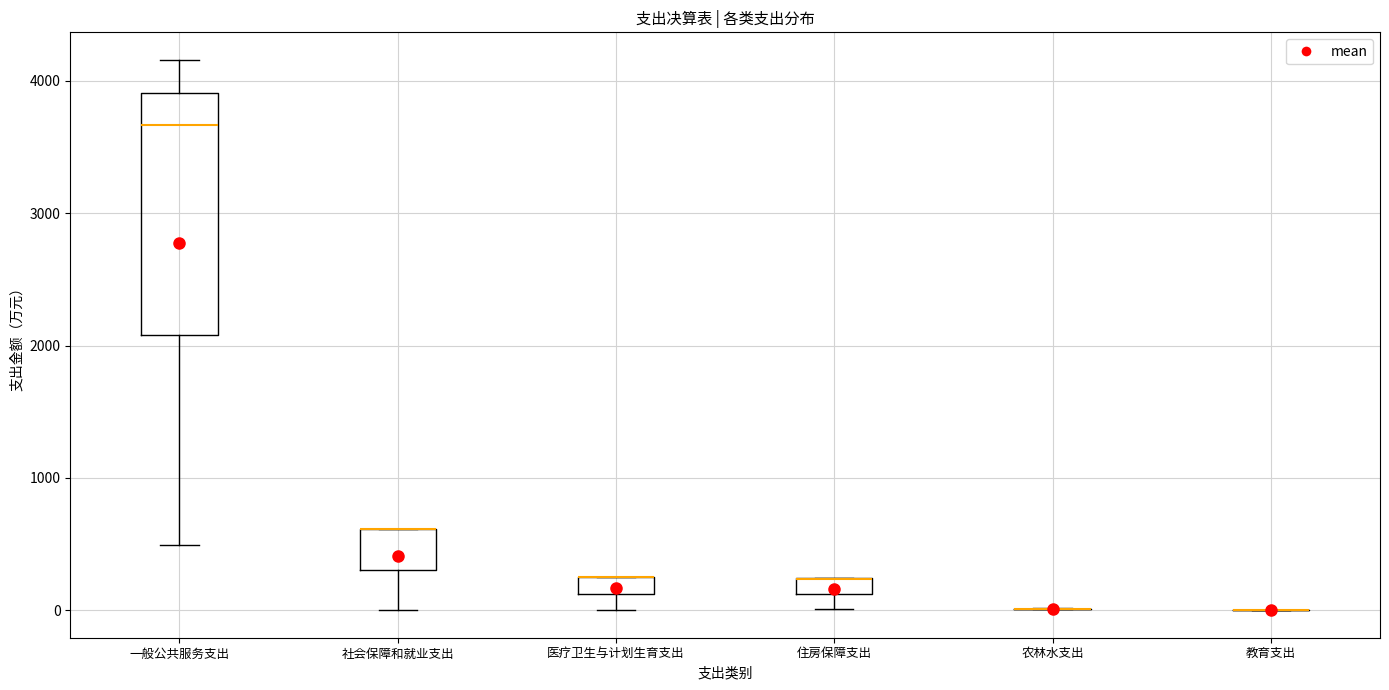

Where does the lower whisker of the box for 一般公共服务支出 end on the y-axis? The values are not printed on the chart, so give them approximately, as read against the axis.

500